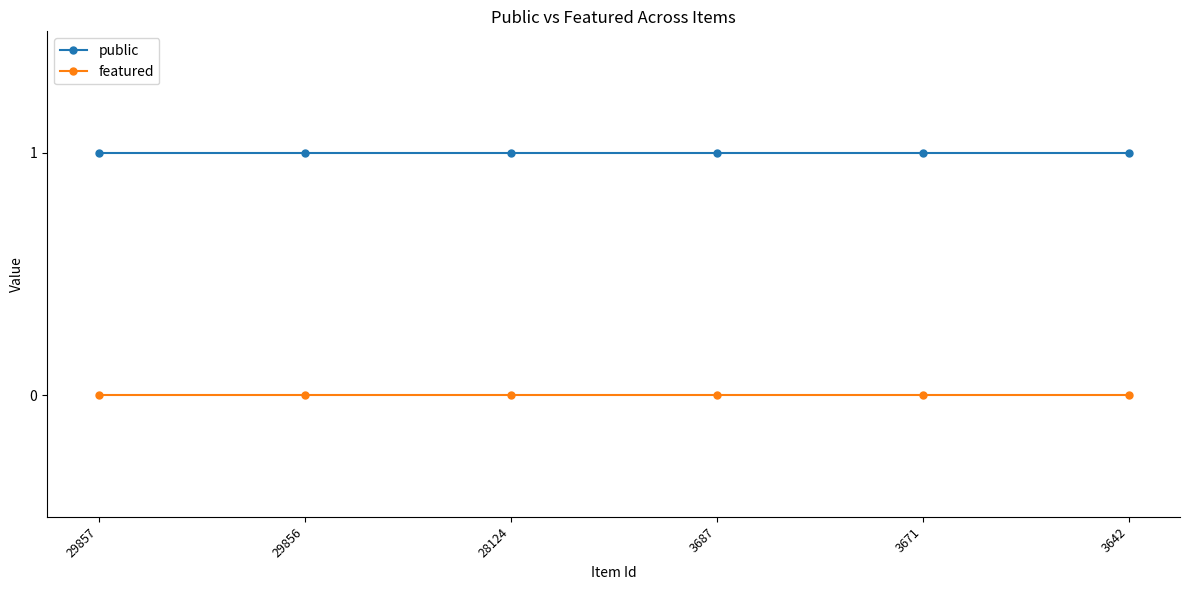

True or false: public has more than 2 interior local peaks.

False